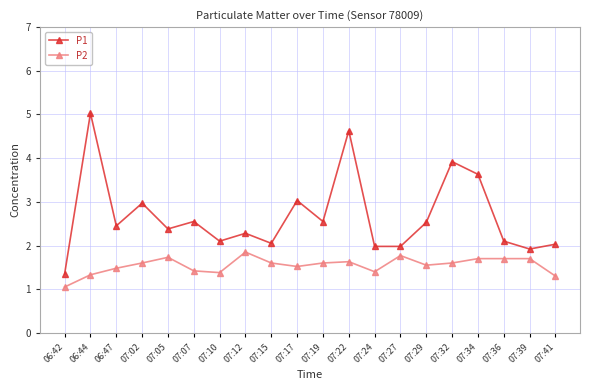

What are all the series names shown in the legend?

P1, P2